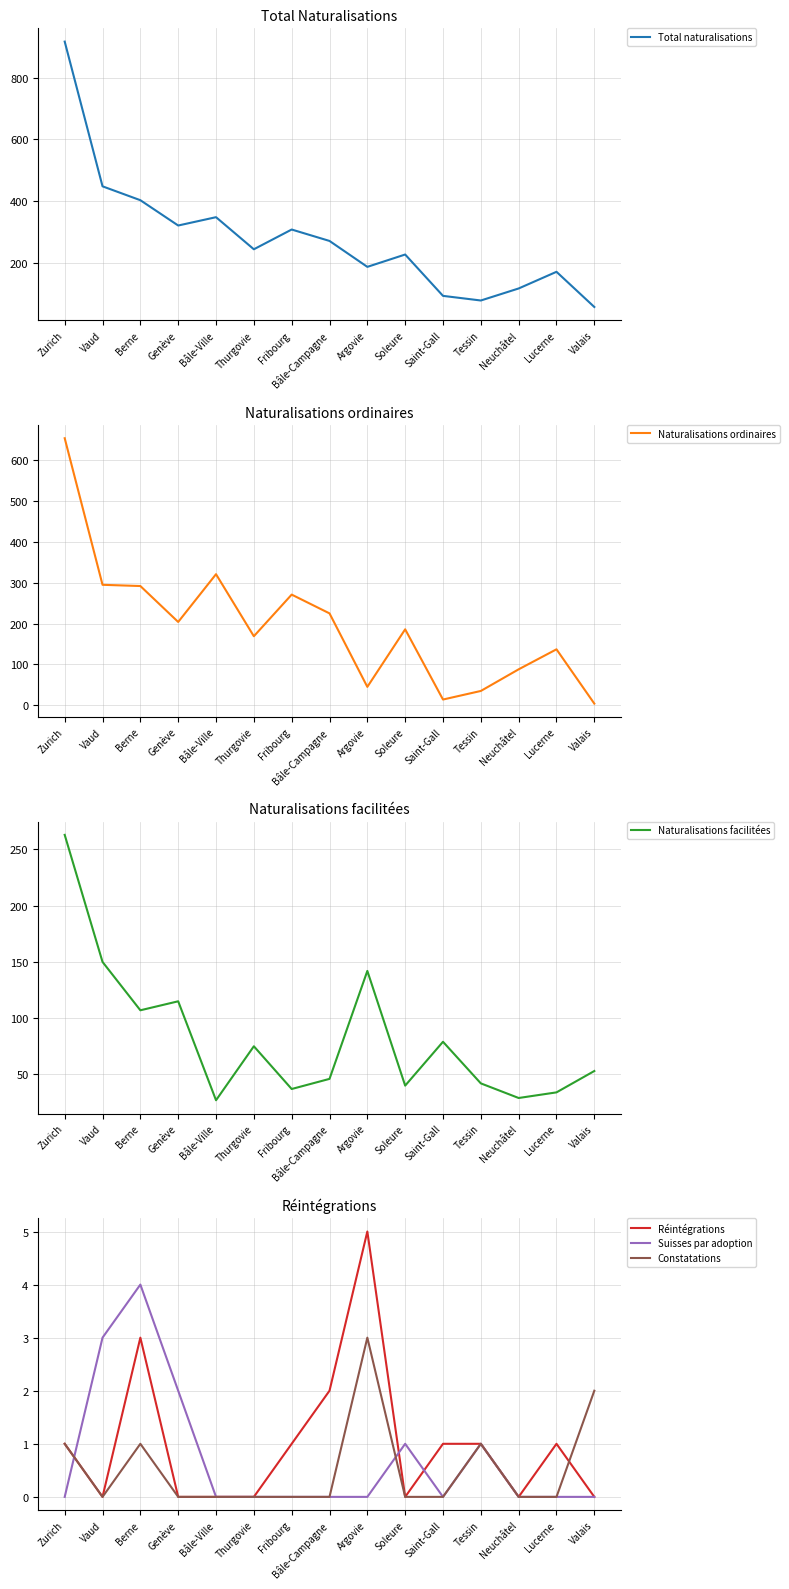

At which category does the chart reach its minimum across all series?

Vaud